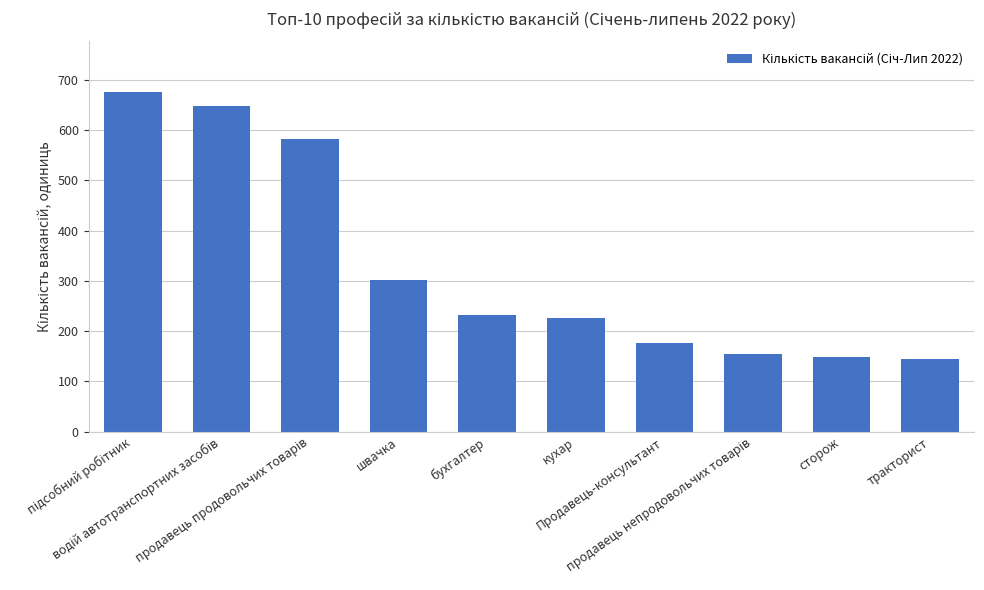

What is the smallest value displayed?

144